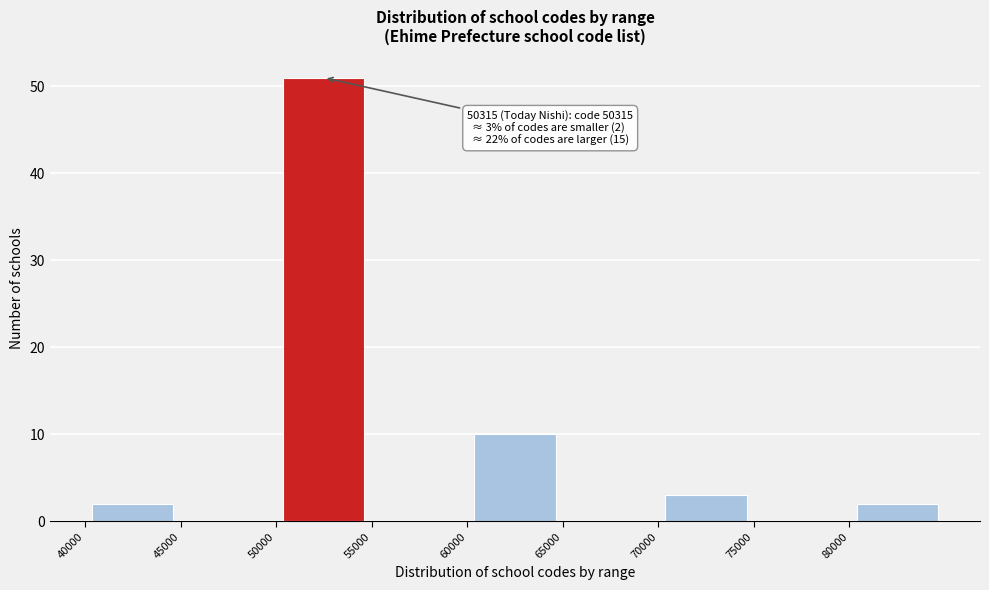

Which range on the x-axis has the tallest bar?

50000 to 55000